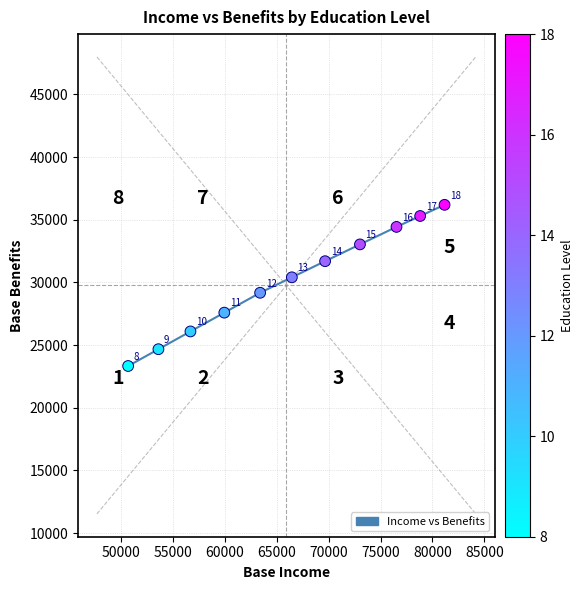

What Y value in the scatter plot is closest to 29756?

29169.7